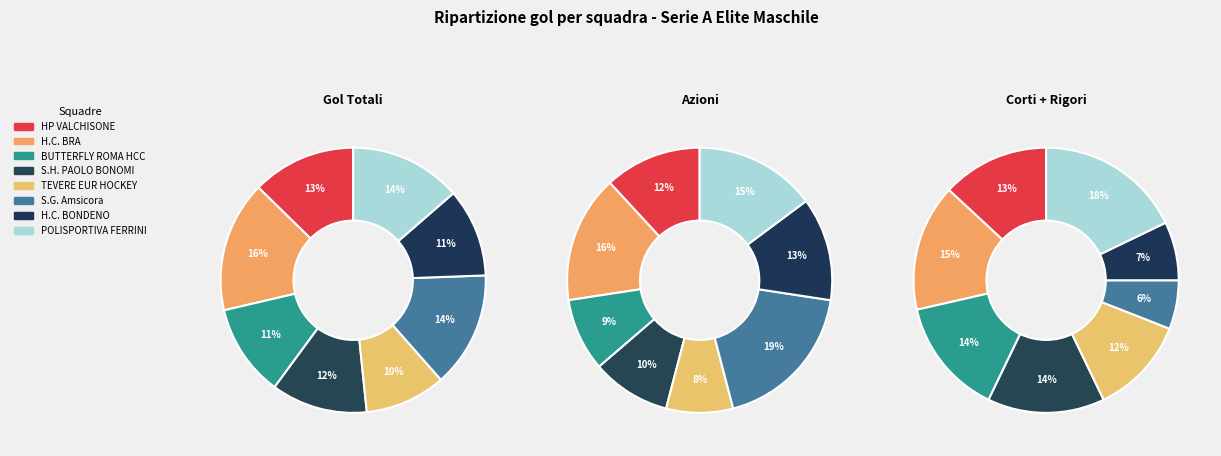

The S.H. PAOLO BONOMI slice represents 28% of the pie. True or false?

False